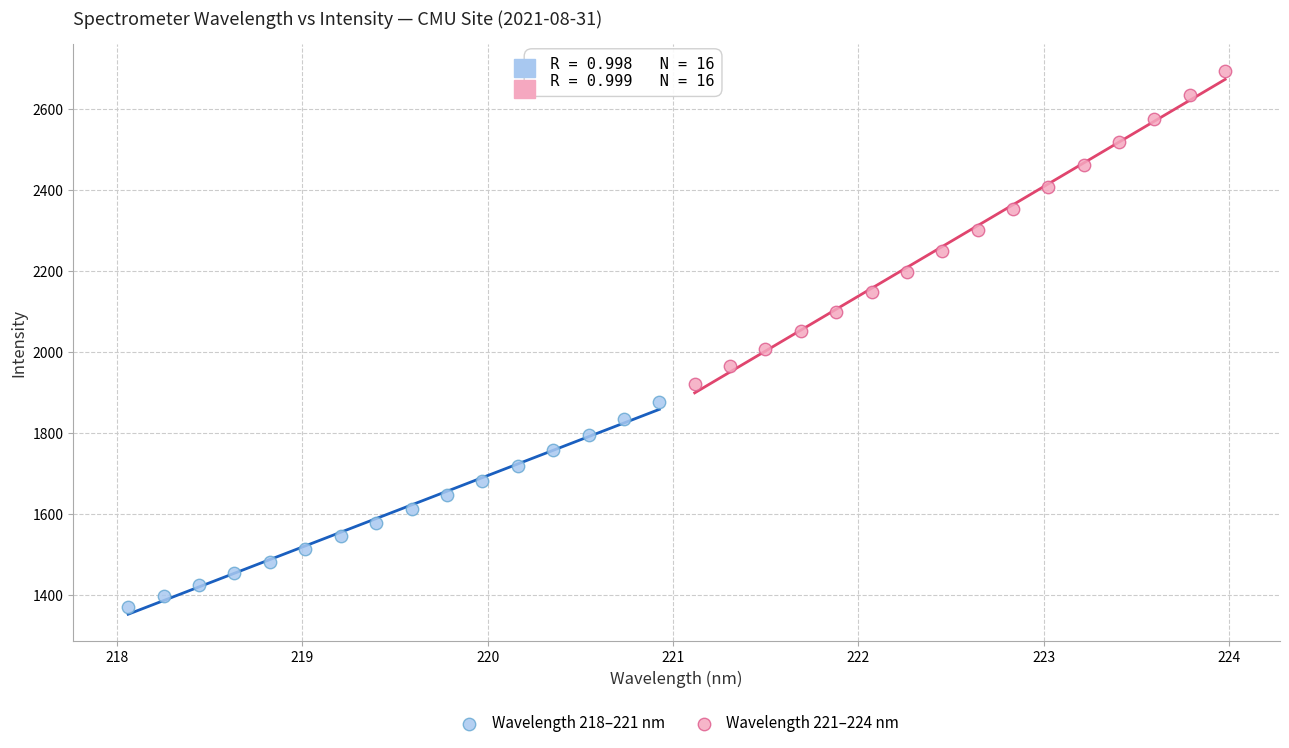

Which series has the largest Y range (max minus min)?

Wavelength 221–224 nm